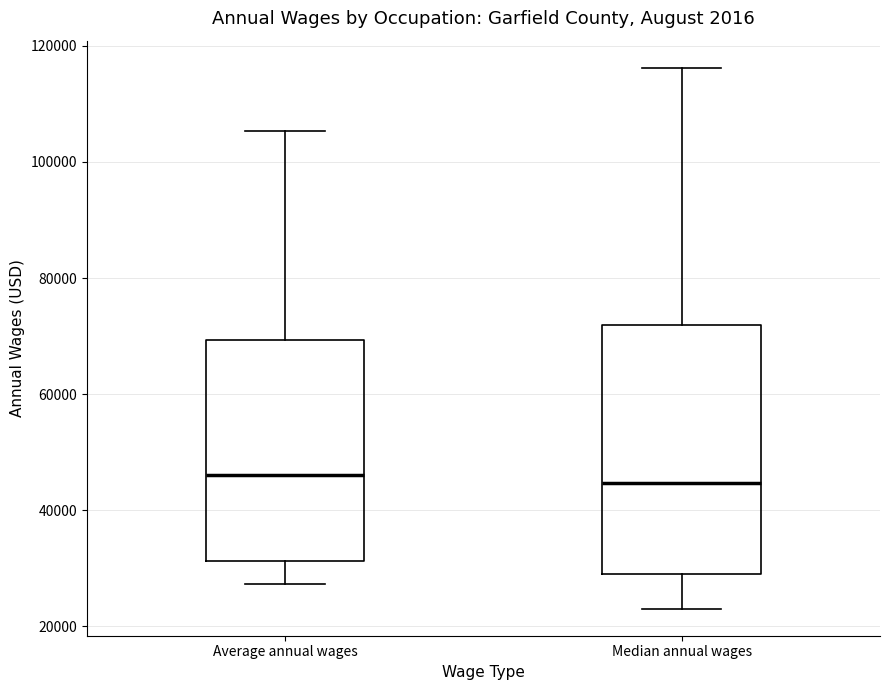

Which box is the tallest, from its lower edge to its upper edge?

Median annual wages